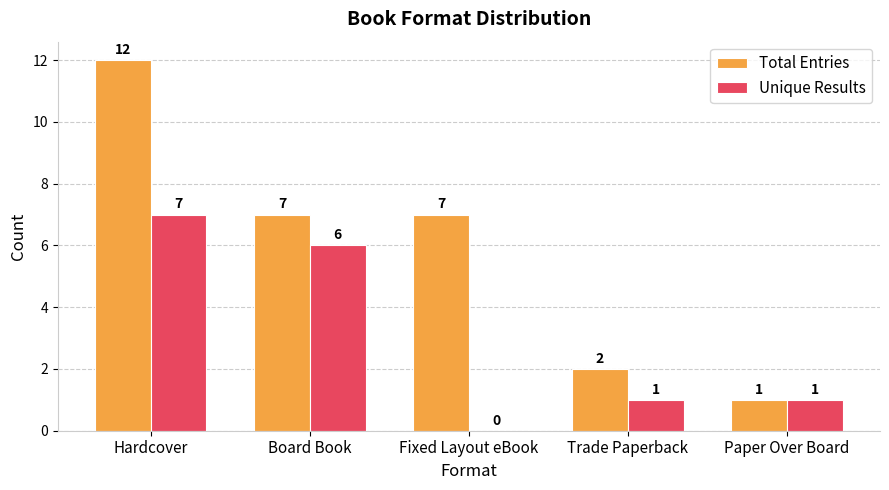

Reading right to left, list all the values displayed in this chart.

Total Entries: 1	2	7	7	12
Unique Results: 1	1	0	6	7